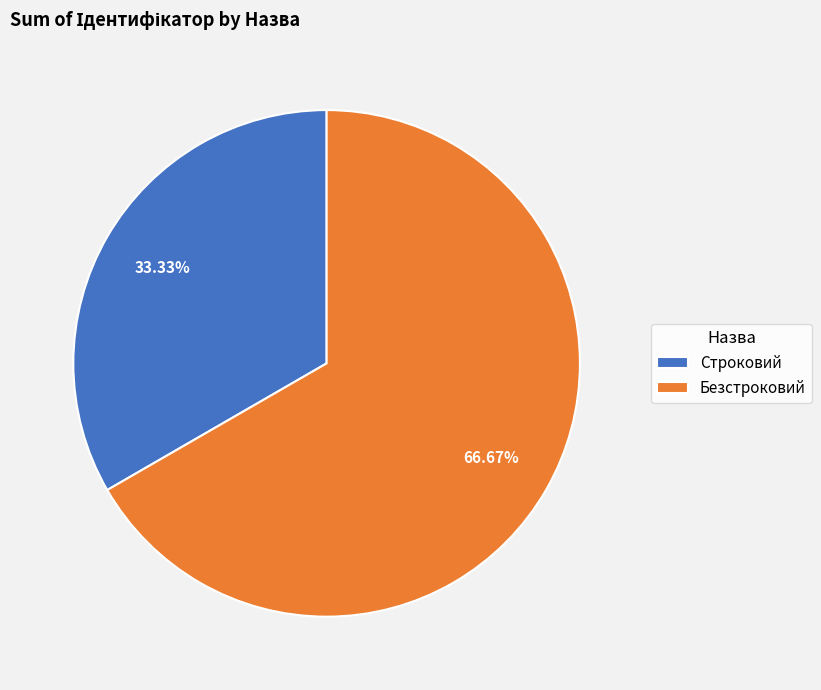

How much of the chart is everything except Безстроковий?

33.3%